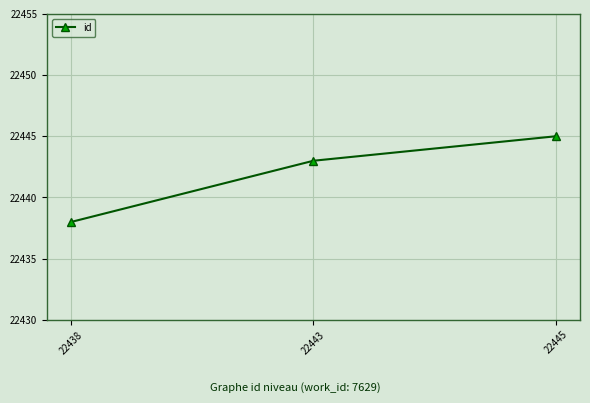

Read the value at 22445.

22445